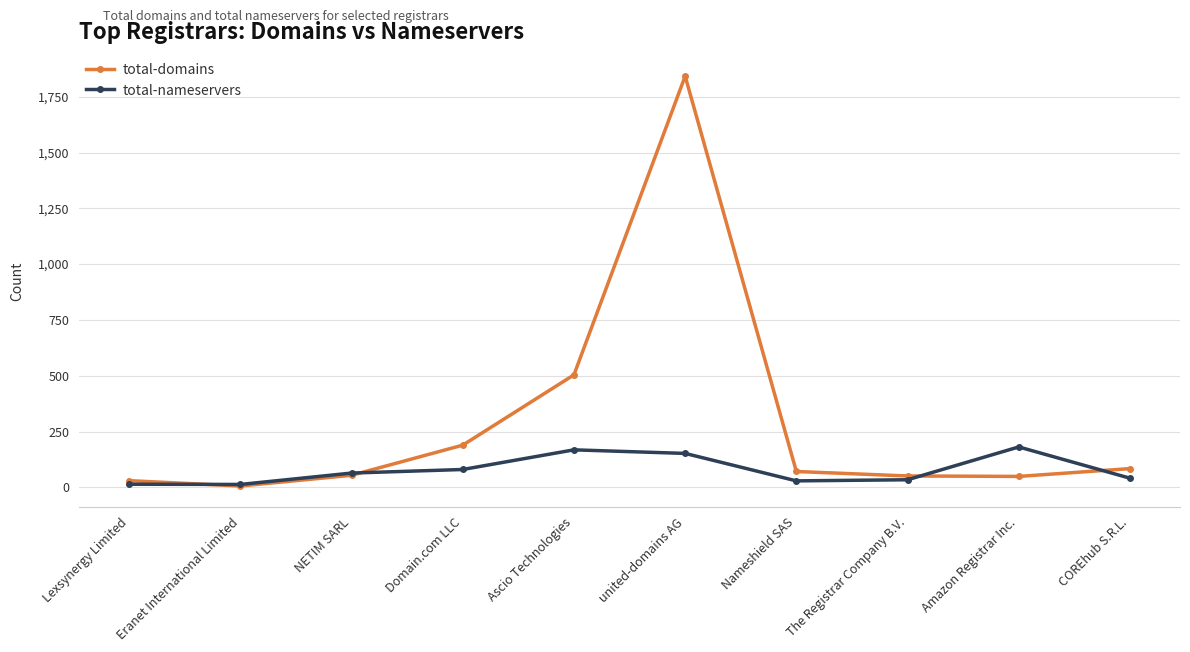

What are all the series names shown in the legend?

total-domains, total-nameservers